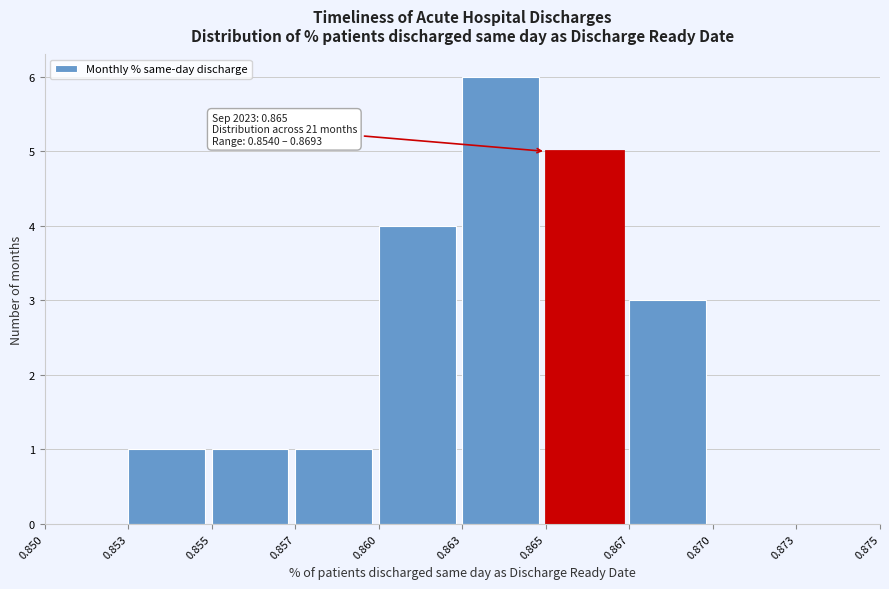

Reading left to right, extract all data points from this chart.

0.850=0	0.853=1	0.855=1	0.857=1	0.860=4	0.863=6	0.865=5	0.867=3	0.870=0	0.873=0